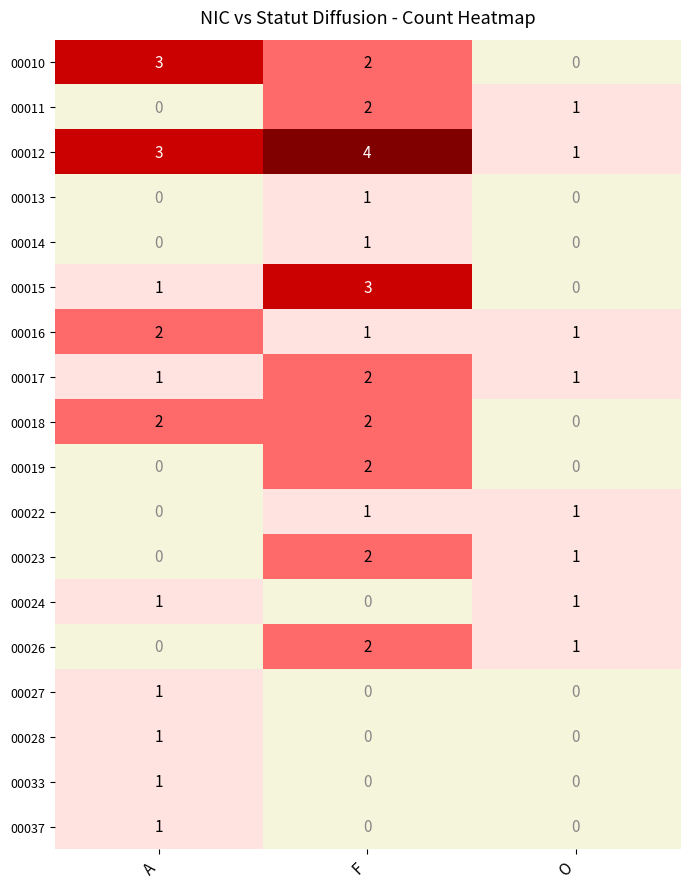

Which label corresponds to the largest value in the chart?

F